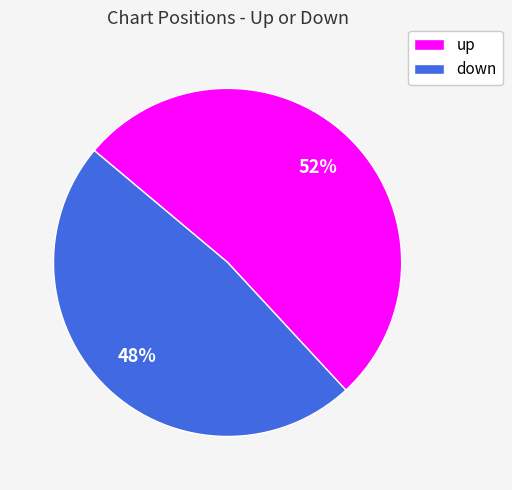

How many segments does this pie chart have?

2